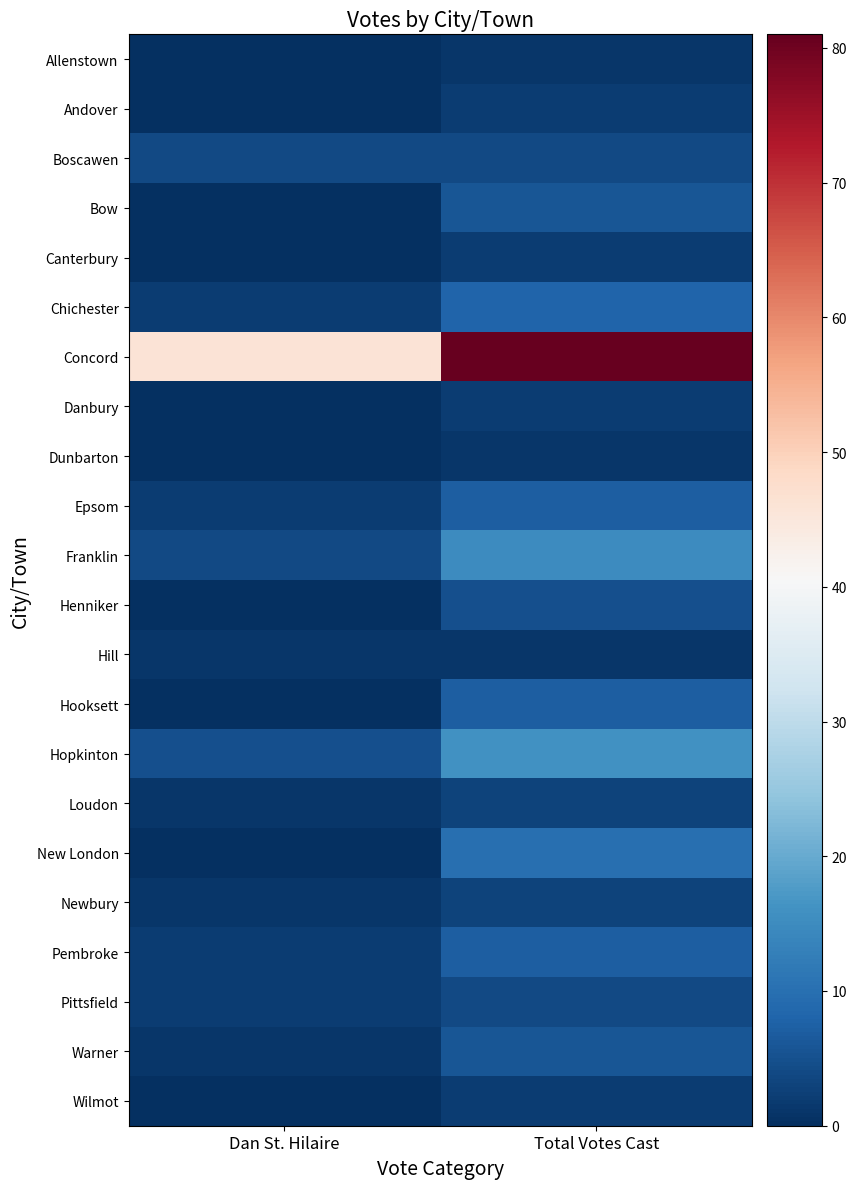

Reading right to left, what are all the values shown in this chart?

Allenstown: Total Votes Cast=1	Dan St. Hilaire=0
Andover: Total Votes Cast=2	Dan St. Hilaire=0
Boscawen: Total Votes Cast=4	Dan St. Hilaire=4
Bow: Total Votes Cast=6	Dan St. Hilaire=0
Canterbury: Total Votes Cast=2	Dan St. Hilaire=0
Chichester: Total Votes Cast=8	Dan St. Hilaire=2
Concord: Total Votes Cast=81	Dan St. Hilaire=46
Danbury: Total Votes Cast=2	Dan St. Hilaire=0
Dunbarton: Total Votes Cast=1	Dan St. Hilaire=0
Epsom: Total Votes Cast=7	Dan St. Hilaire=2
Franklin: Total Votes Cast=15	Dan St. Hilaire=4
Henniker: Total Votes Cast=5	Dan St. Hilaire=0
Hill: Total Votes Cast=1	Dan St. Hilaire=1
Hooksett: Total Votes Cast=7	Dan St. Hilaire=0
Hopkinton: Total Votes Cast=16	Dan St. Hilaire=5
Loudon: Total Votes Cast=3	Dan St. Hilaire=1
New London: Total Votes Cast=10	Dan St. Hilaire=0
Newbury: Total Votes Cast=3	Dan St. Hilaire=1
Pembroke: Total Votes Cast=7	Dan St. Hilaire=2
Pittsfield: Total Votes Cast=4	Dan St. Hilaire=2
Warner: Total Votes Cast=6	Dan St. Hilaire=1
Wilmot: Total Votes Cast=2	Dan St. Hilaire=0